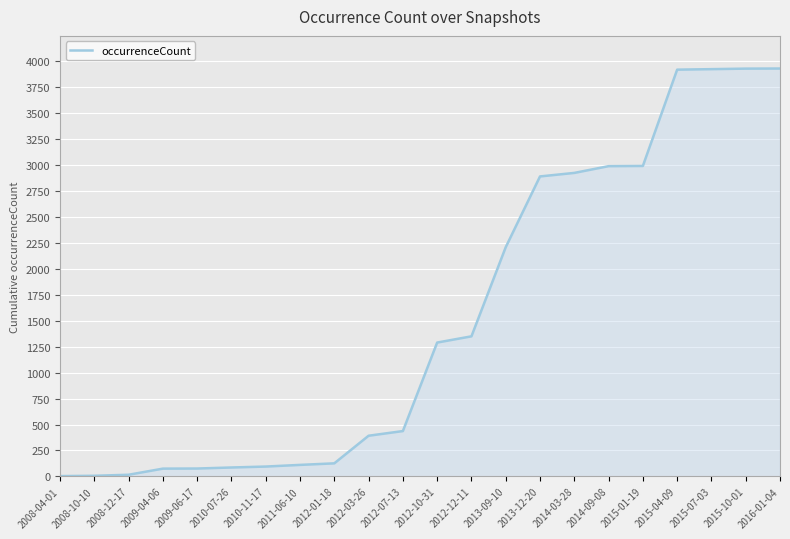

At which label is the value closest to 1967?

2013-09-10